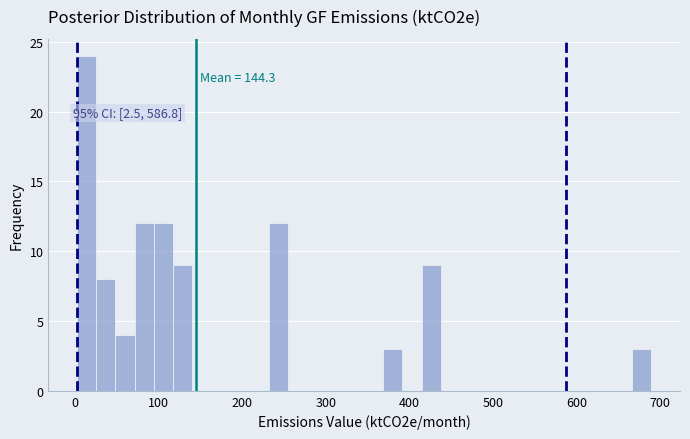

Around what value on the x-axis is the tallest bar? Give the approximate position of its centre, as read against the axis.

10